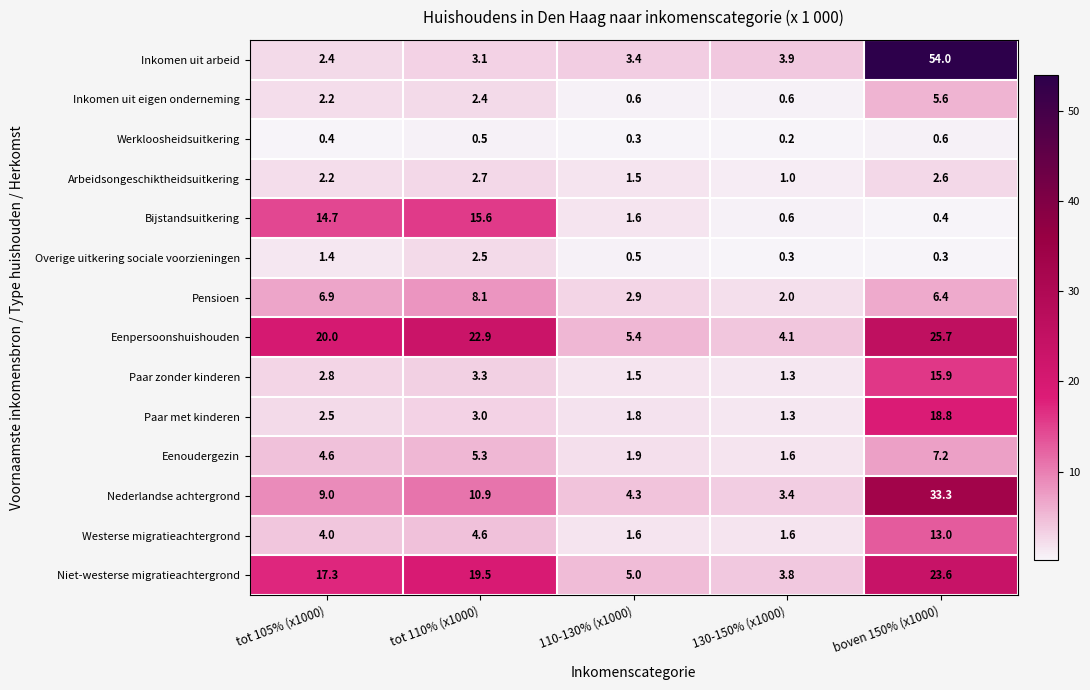

What is the sum of all Werkloosheidsuitkering values?

2.0